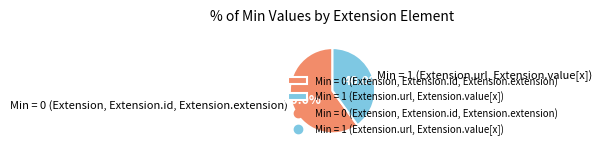

Count the number of slices in the pie.

2